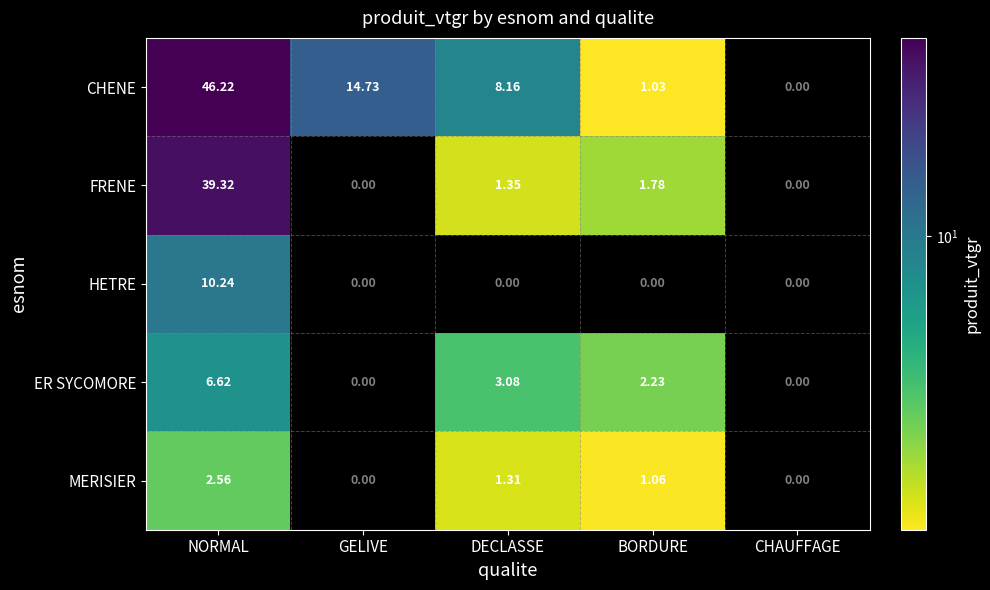

The CHENE series shows 46.2 at NORMAL. True or false?

True